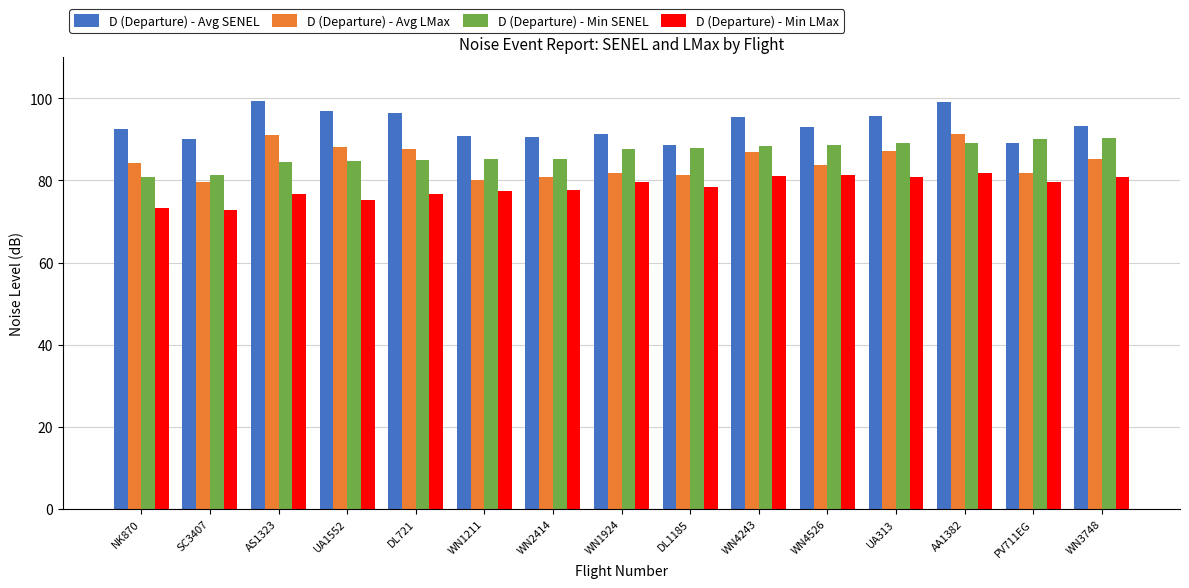

The D (Departure) - Avg LMax series shows 83.8 at WN4526. True or false?

True